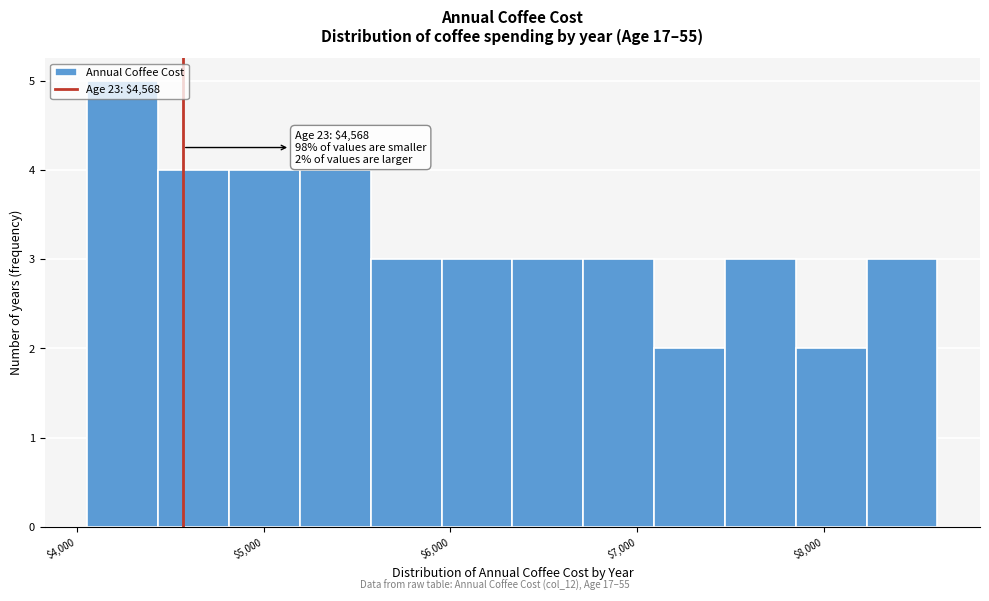

Read against the x-axis, roughly where is the centre of the tallest bar?

4200